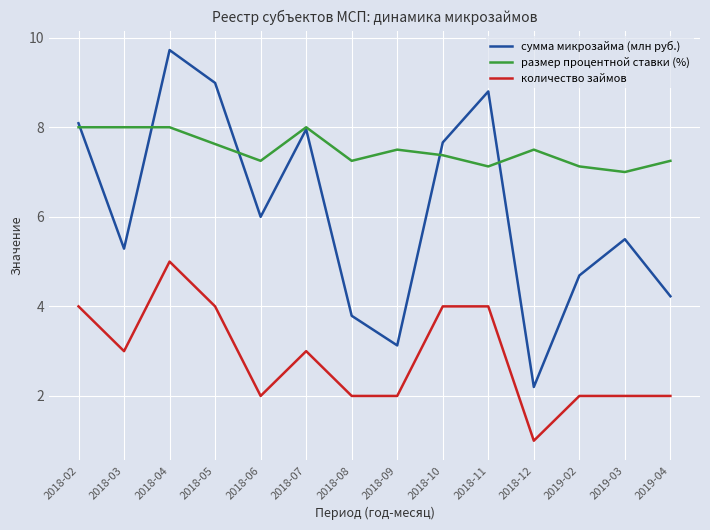

Which category has the highest value in the количество займов series?

2018-04